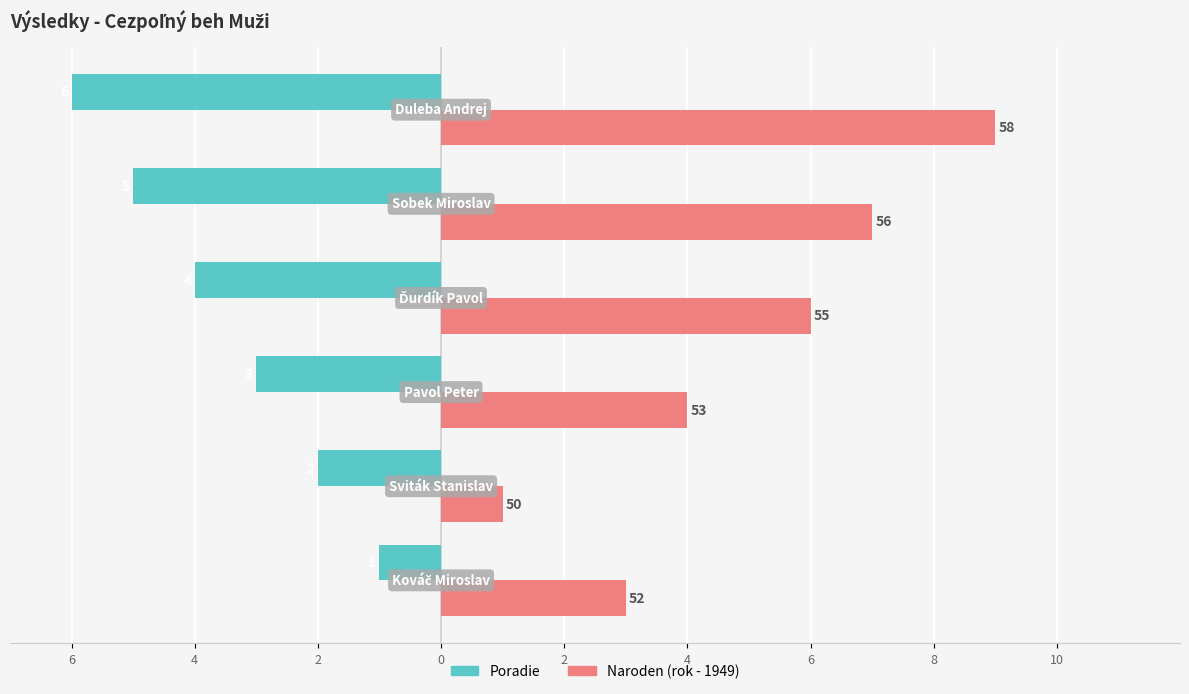

What is the difference between the maximum and second lowest values in the Naroden (rok - 1949) series?

6